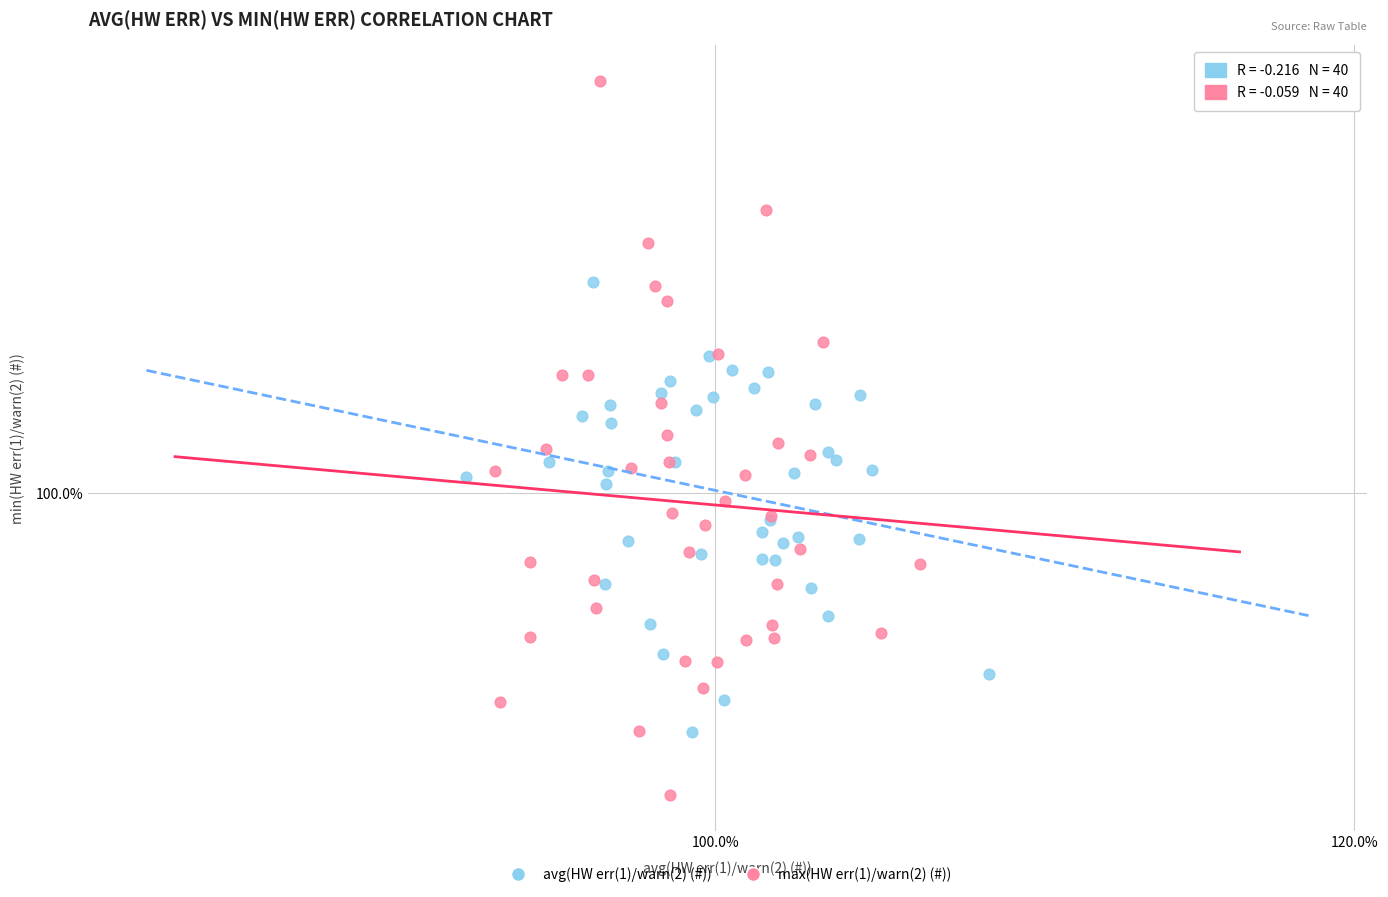

Which series reaches the maximum Y coordinate?

max(HW err(1)/warn(2) (#))